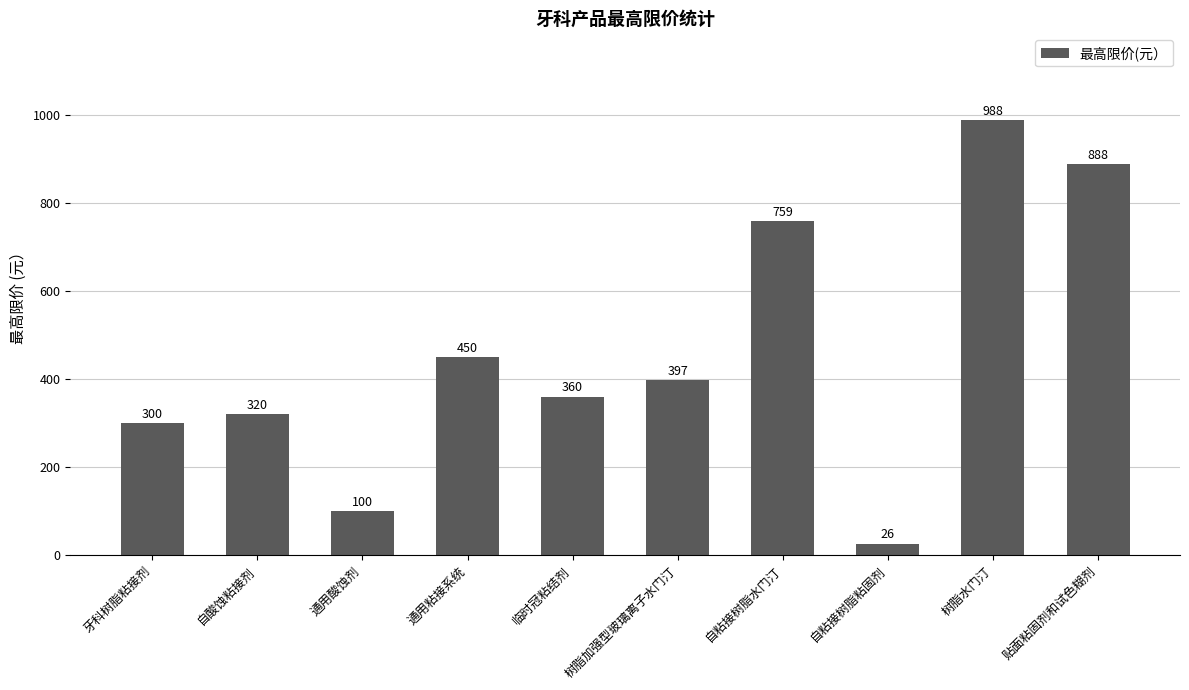

True or false: the data shows 987.5 at 树脂水门汀.

True